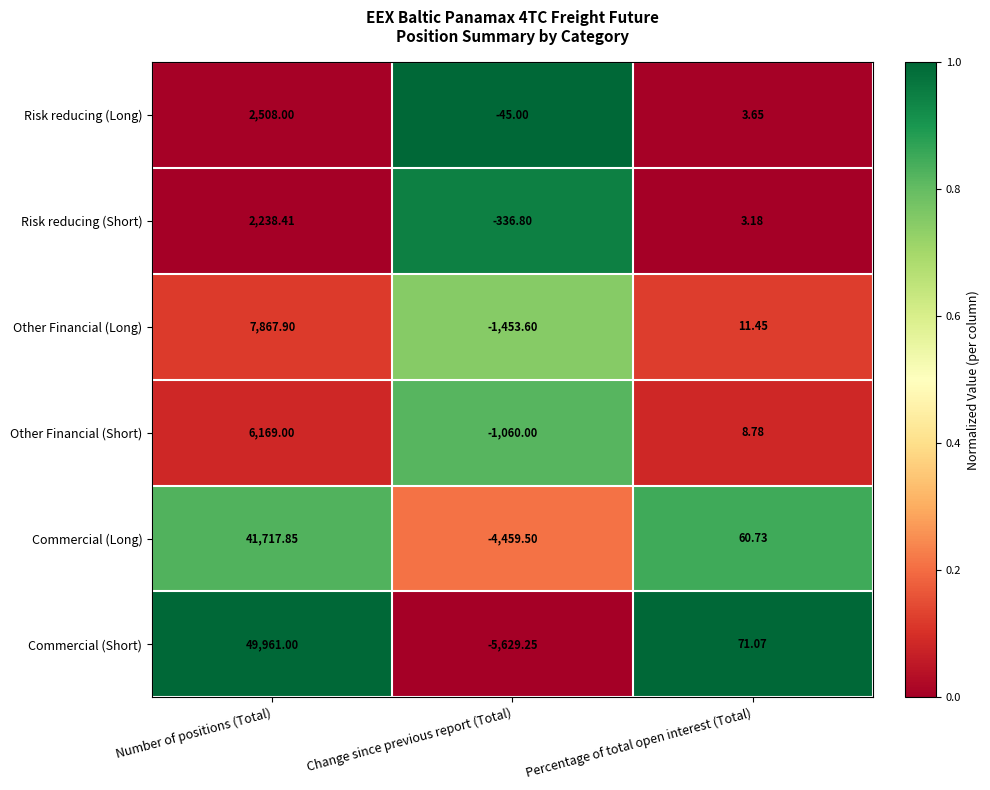

Rank the series at Change since previous report (Total) from highest to lowest value.

Risk reducing (Long), Risk reducing (Short), Other Financial (Short), Other Financial (Long), Commercial (Long), Commercial (Short)